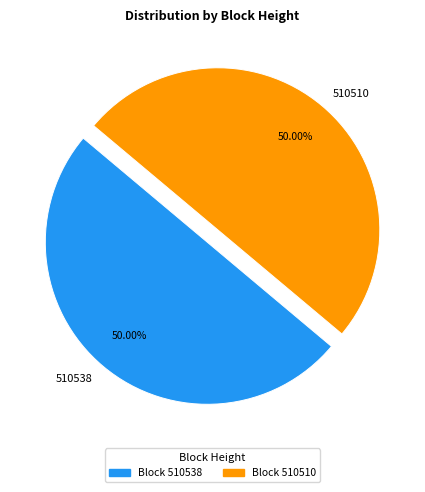

Combined, do 510510 and 510538 account for over 50%?

Yes